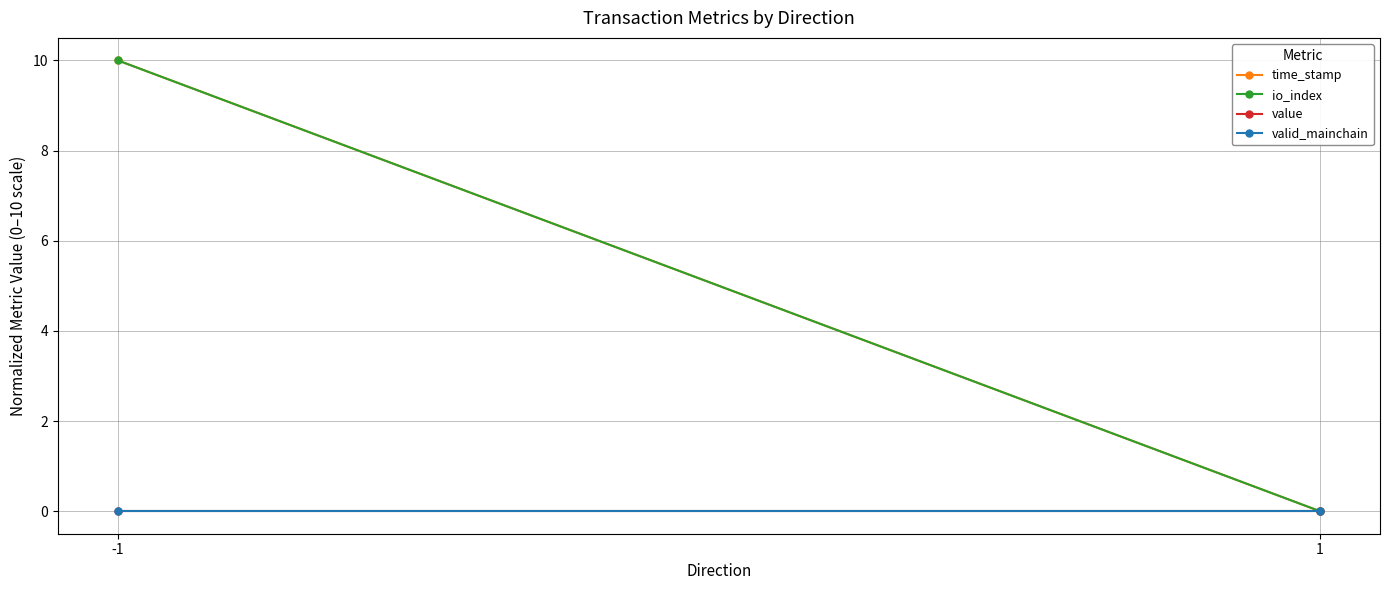

Which has a higher value, 1 or -1?

-1